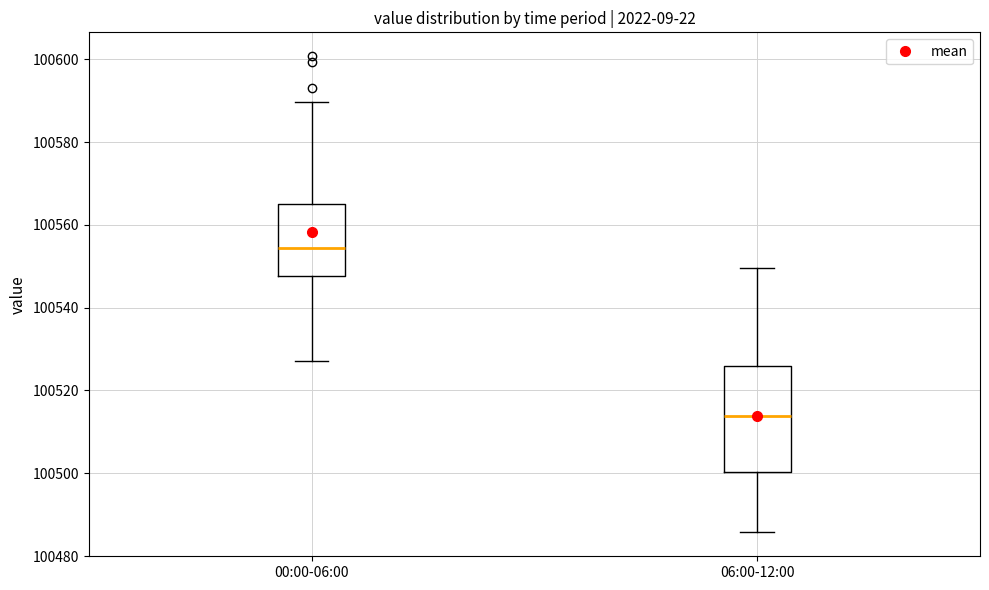

Where does the median line of the box for 06:00-12:00 sit on the y-axis? The values are not printed on the chart, so give them approximately, as read against the axis.

100514